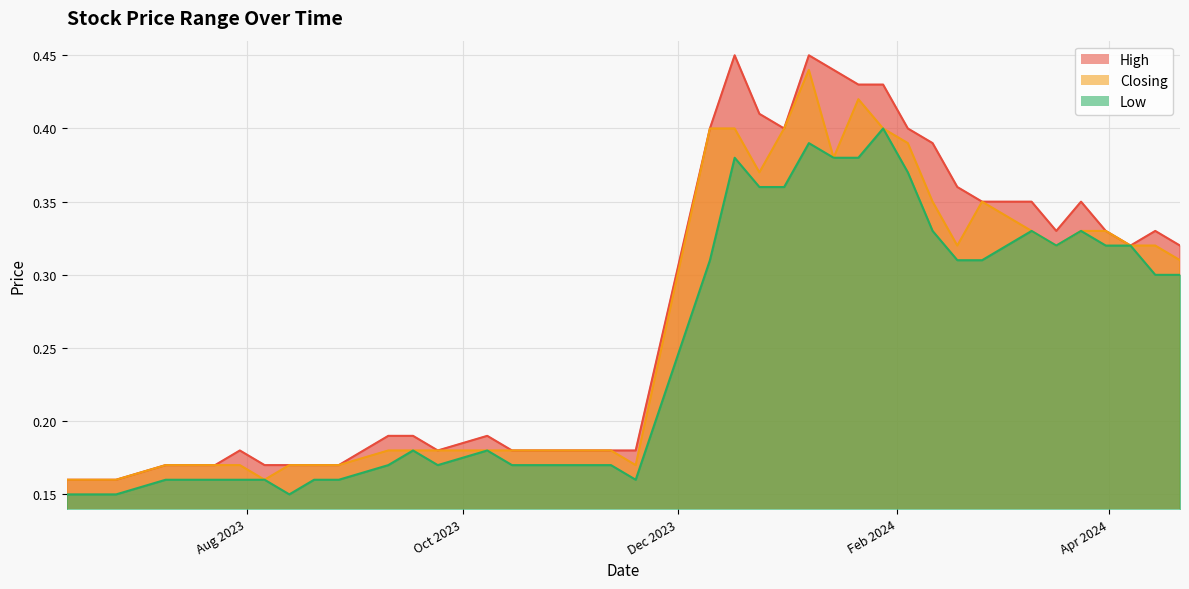

Rank the series by their maximum value, from lowest to highest.

Low, Closing, High